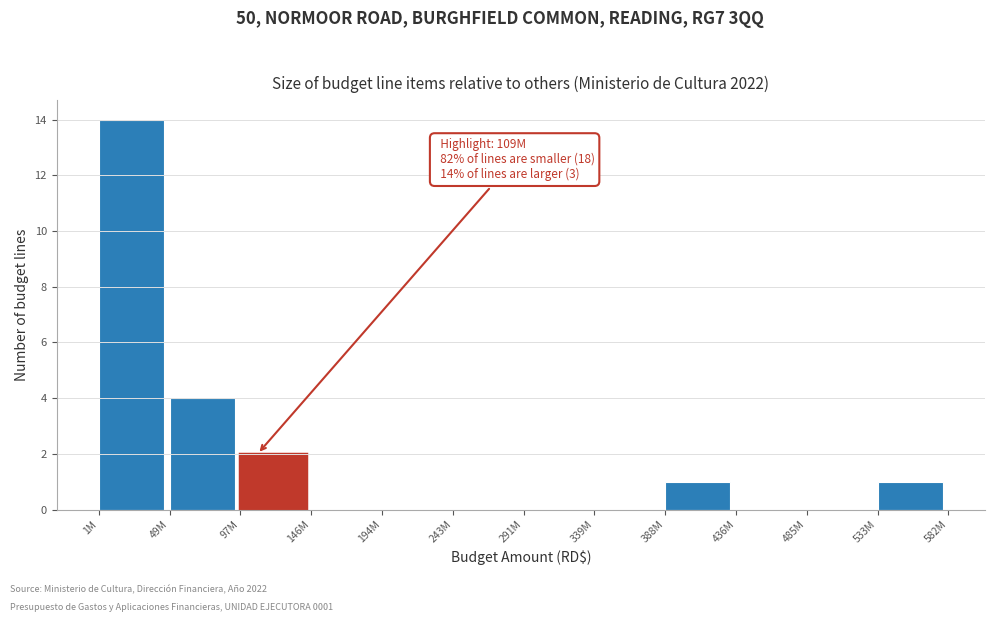

Reading left to right, list all the values displayed in this chart.

1M=14	49M=4	97M=2	146M=0	194M=0	243M=0	291M=0	339M=0	388M=1	436M=0	485M=0	533M=1